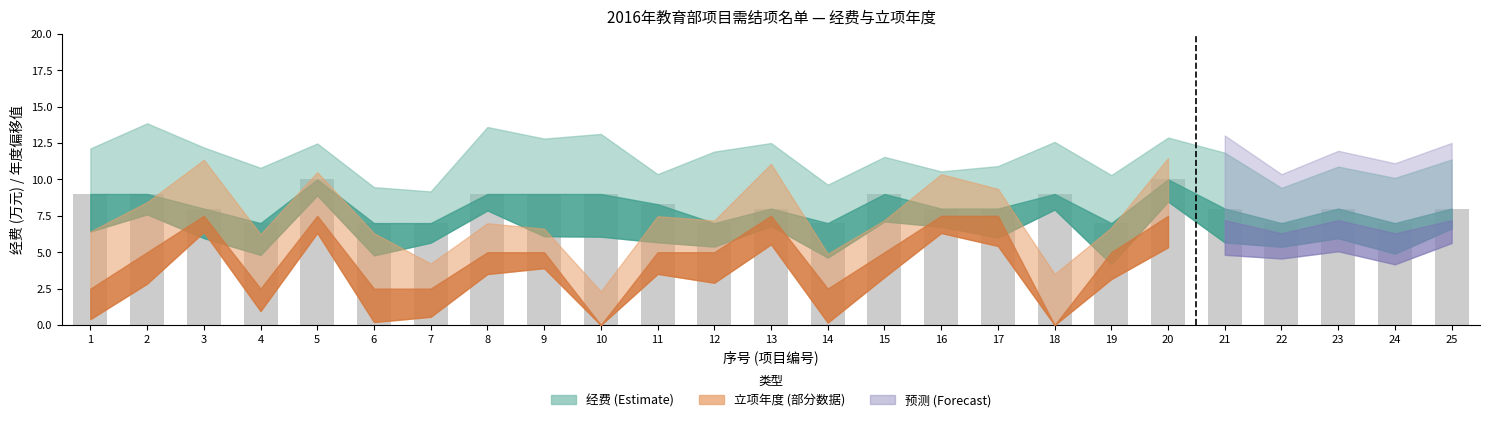

Which has a higher value, 15 or 23?

15